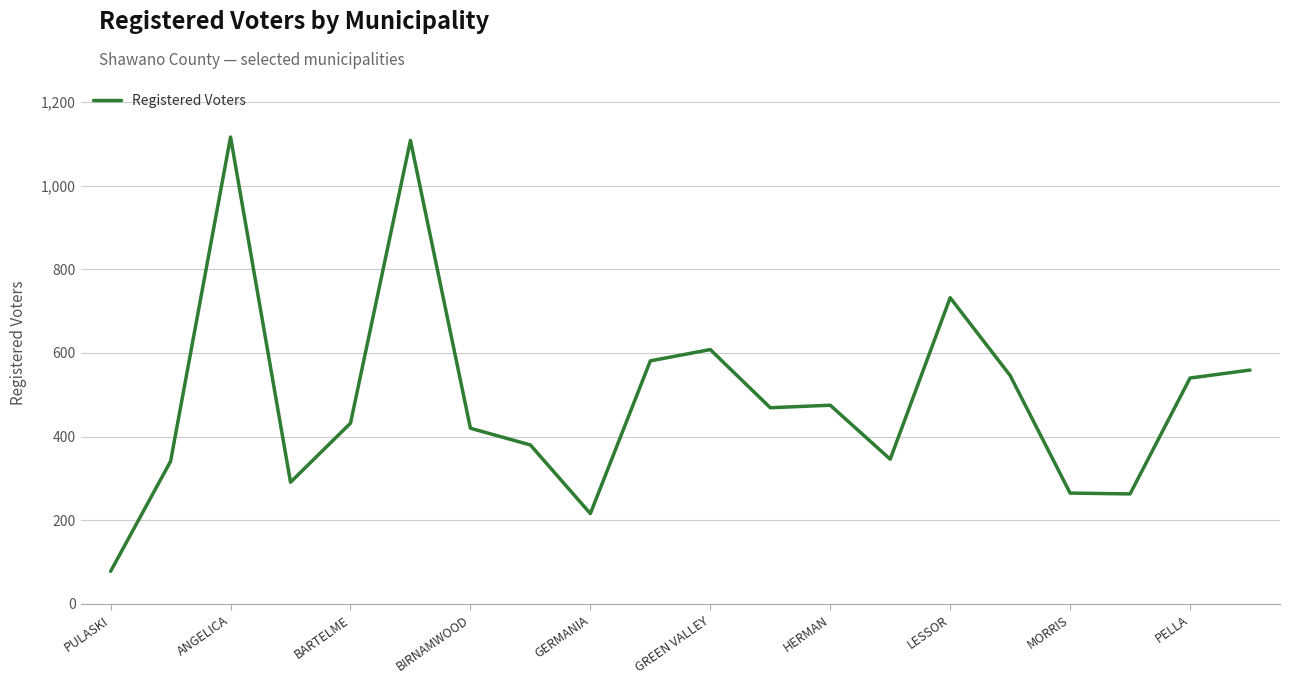

What is the maximum value shown in the chart?

1116